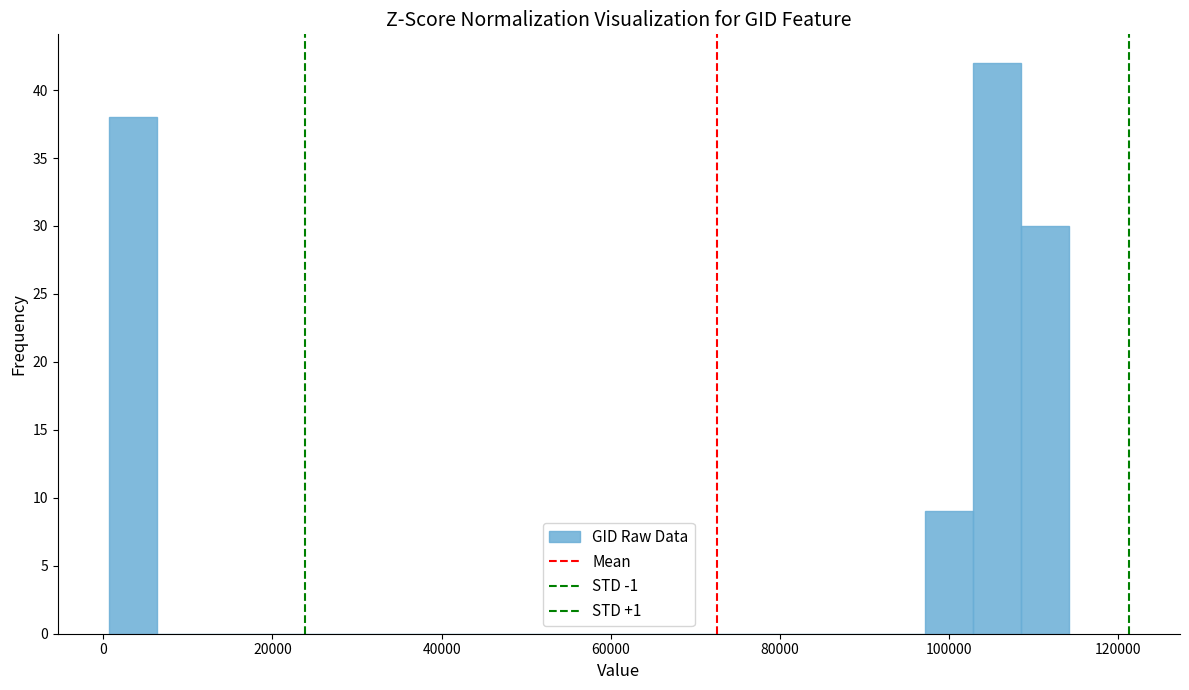

Read against the x-axis, roughly where is the centre of the tallest bar?

106000